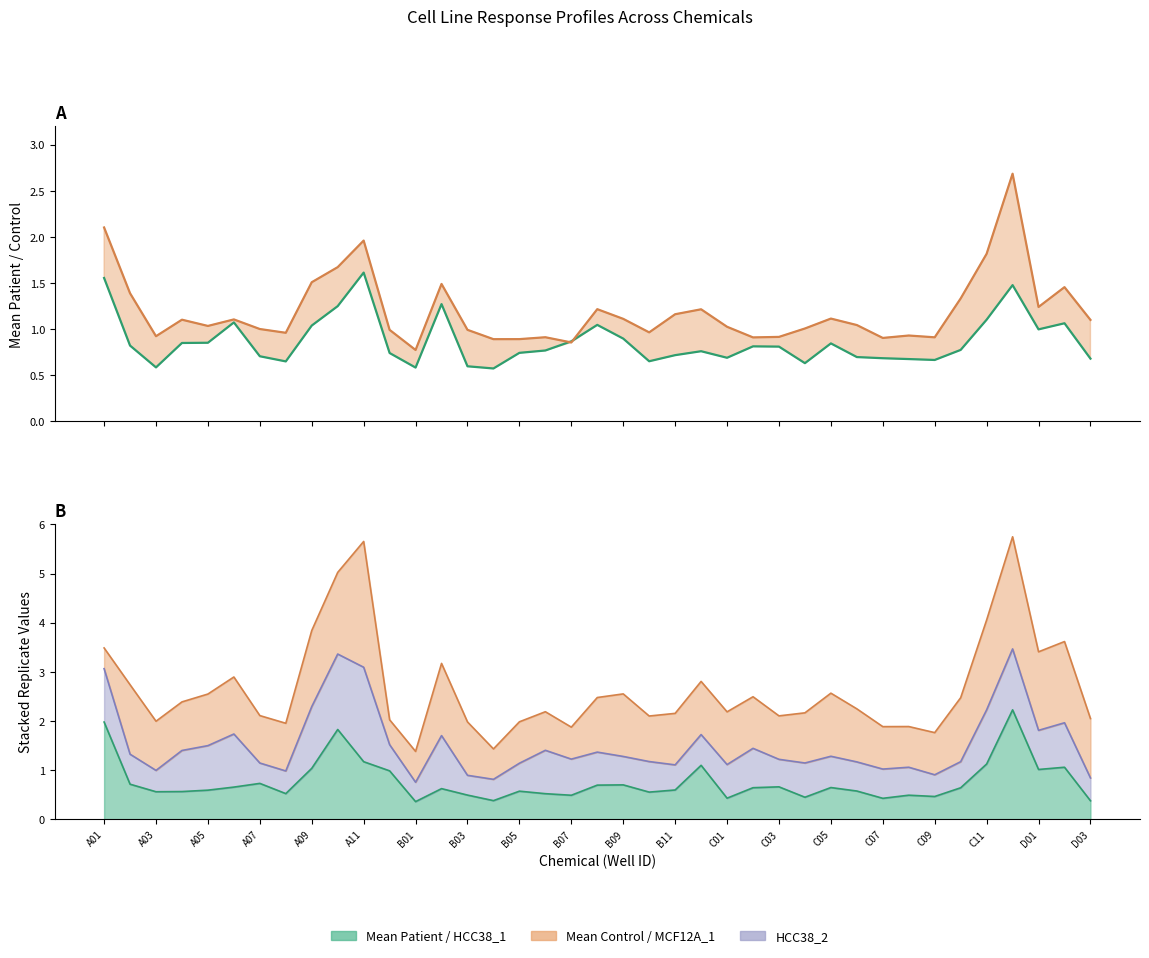

What is the spread (max minus min) of values at A01?

0.5